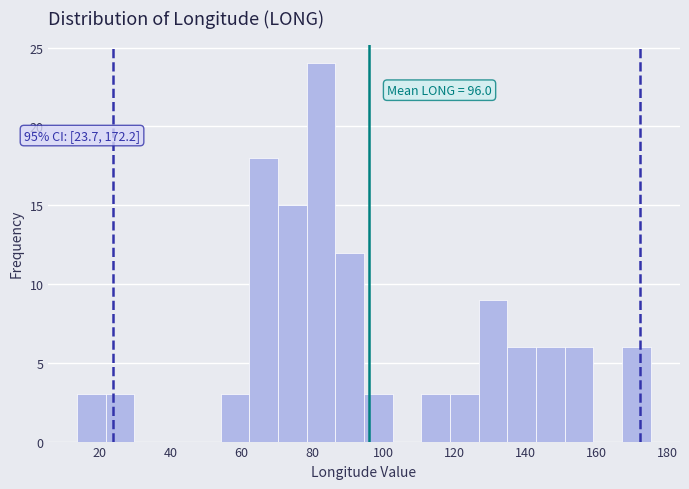

Over which range of the x-axis is the bar tallest?

78 to 86